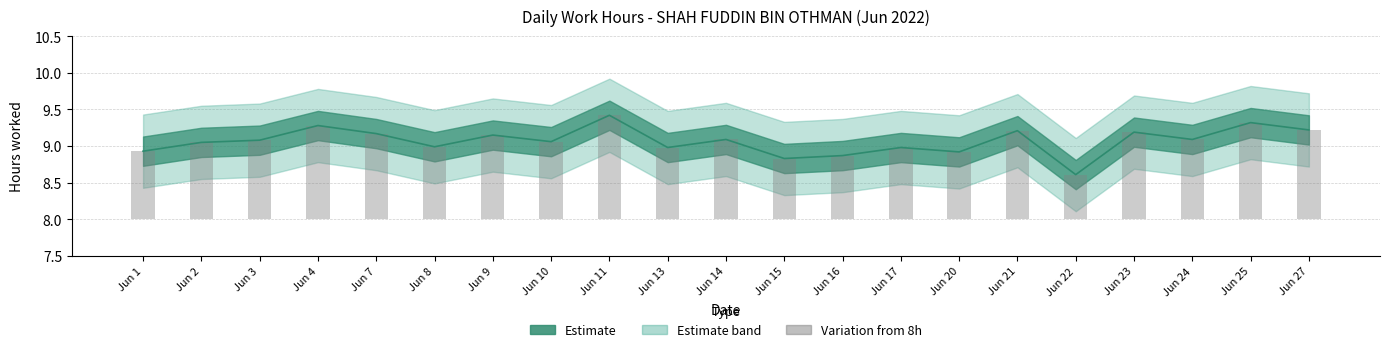

List the labels in order of Daily Hours value, largest first.

Jun 11, Jun 25, Jun 4, Jun 27, Jun 21, Jun 23, Jun 7, Jun 9, Jun 14, Jun 24, Jun 3, Jun 10, Jun 2, Jun 8, Jun 13, Jun 17, Jun 1, Jun 20, Jun 16, Jun 15, Jun 22